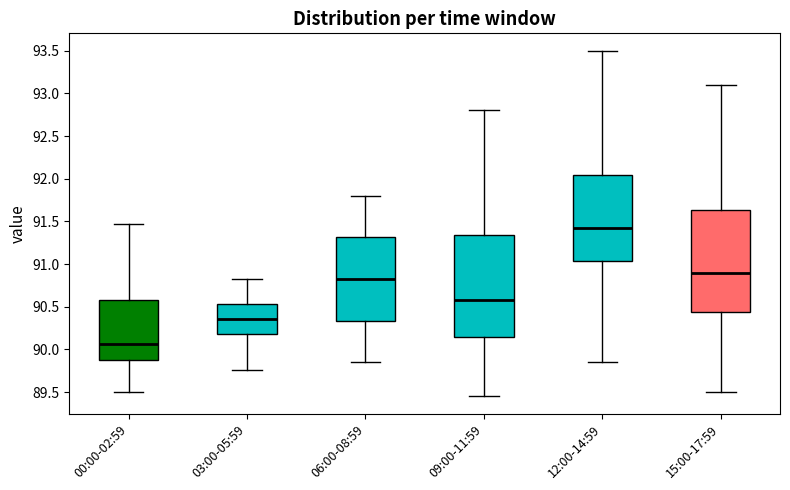

Which box's median line is the lowest?

00:00-02:59